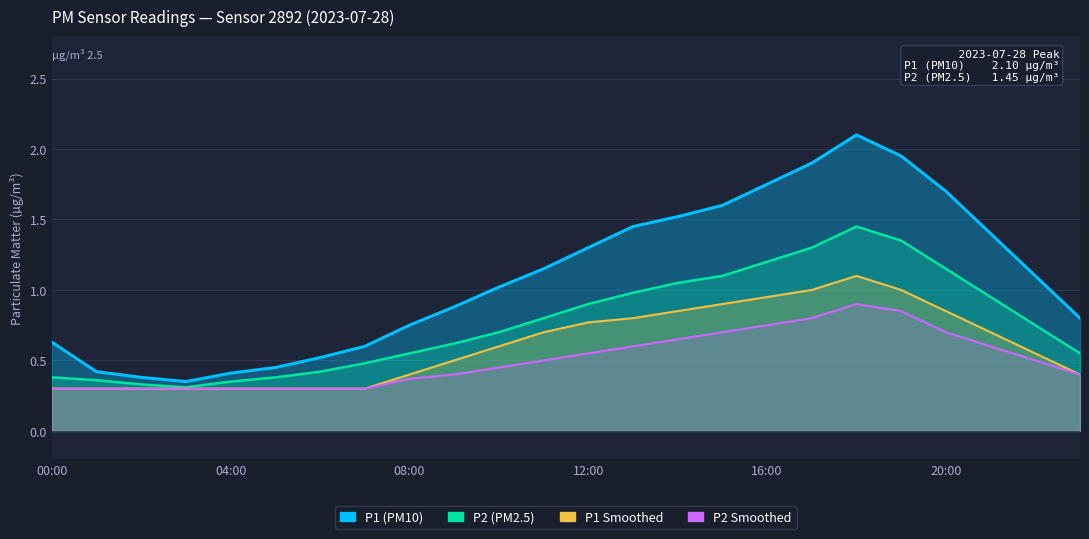

Which series has the largest range (max minus min)?

P1